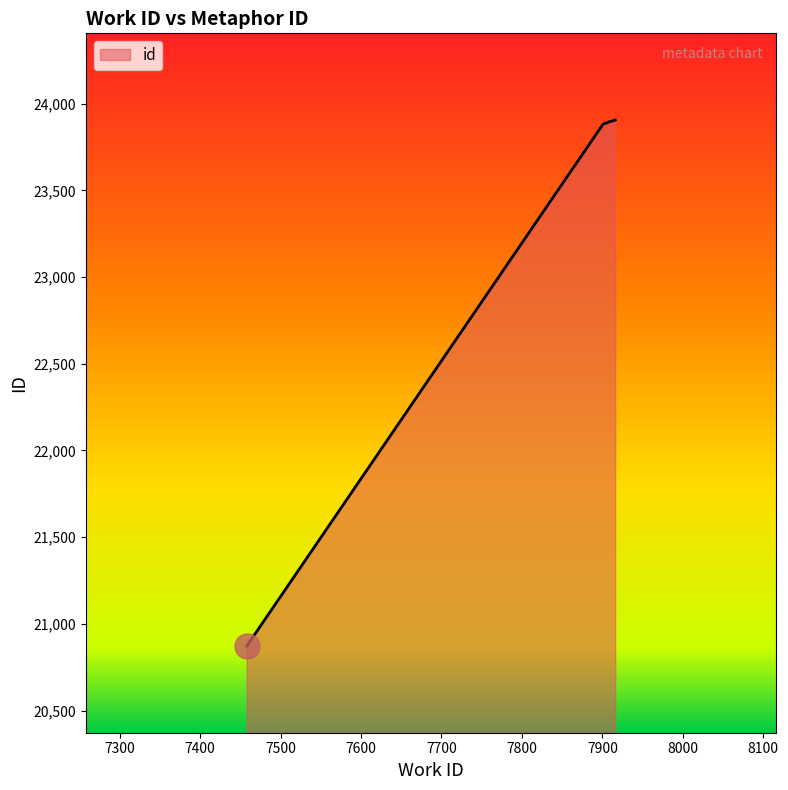

What is the difference between the second highest and minimum values?

3028